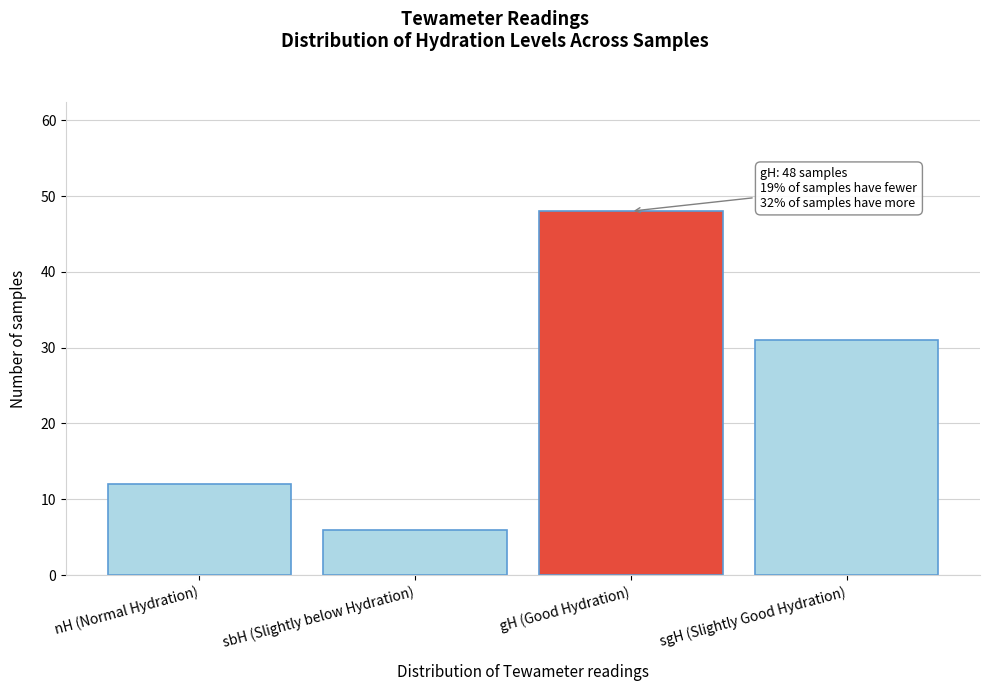

Reading right to left, extract all data points from this chart.

sgH (Slightly Good Hydration)=31	gH (Good Hydration)=48	sbH (Slightly below Hydration)=6	nH (Normal Hydration)=12